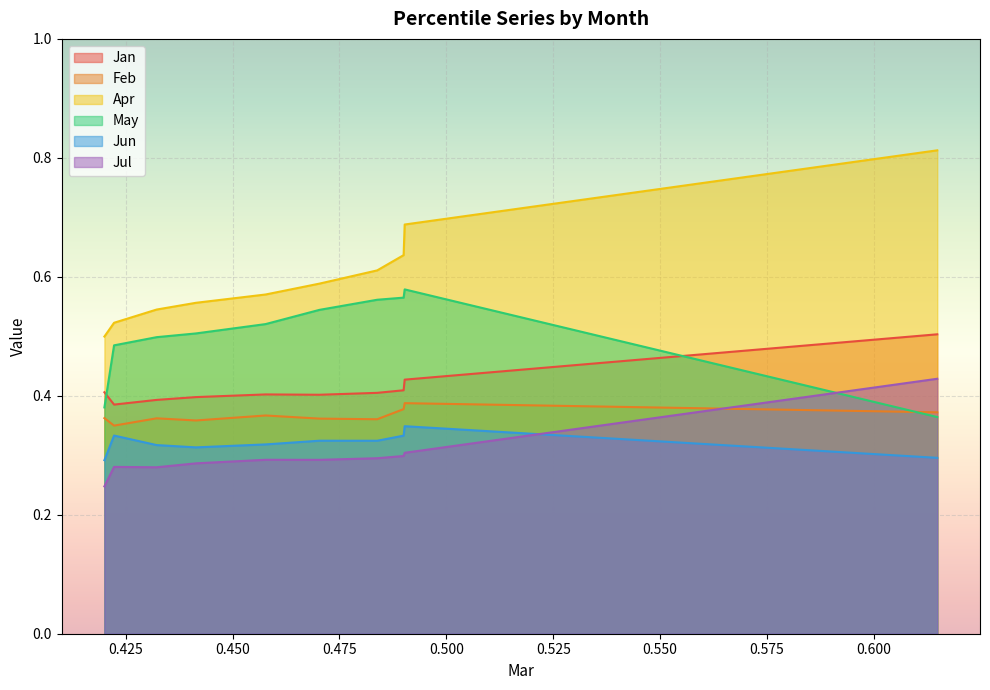

Which series ends up on top after the final intersection of Jun and Jul?

Jul